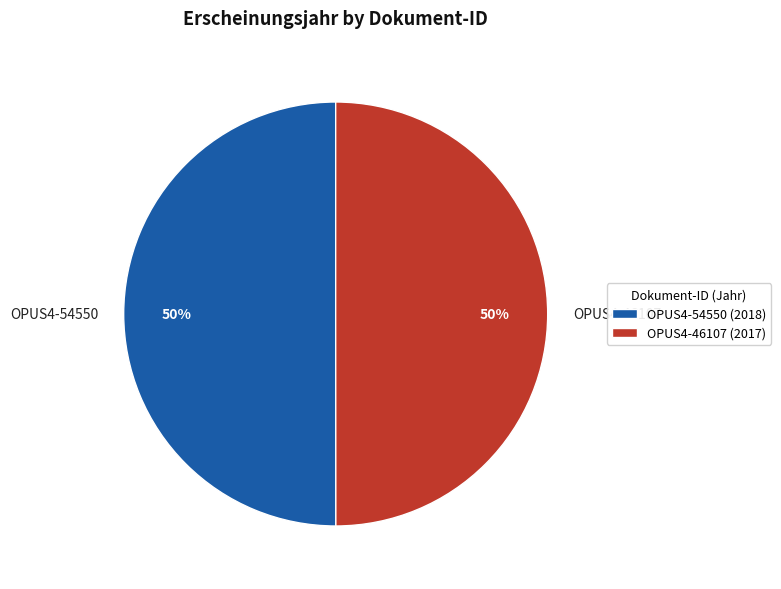

To the nearest percent, what is the average slice percentage?

50%